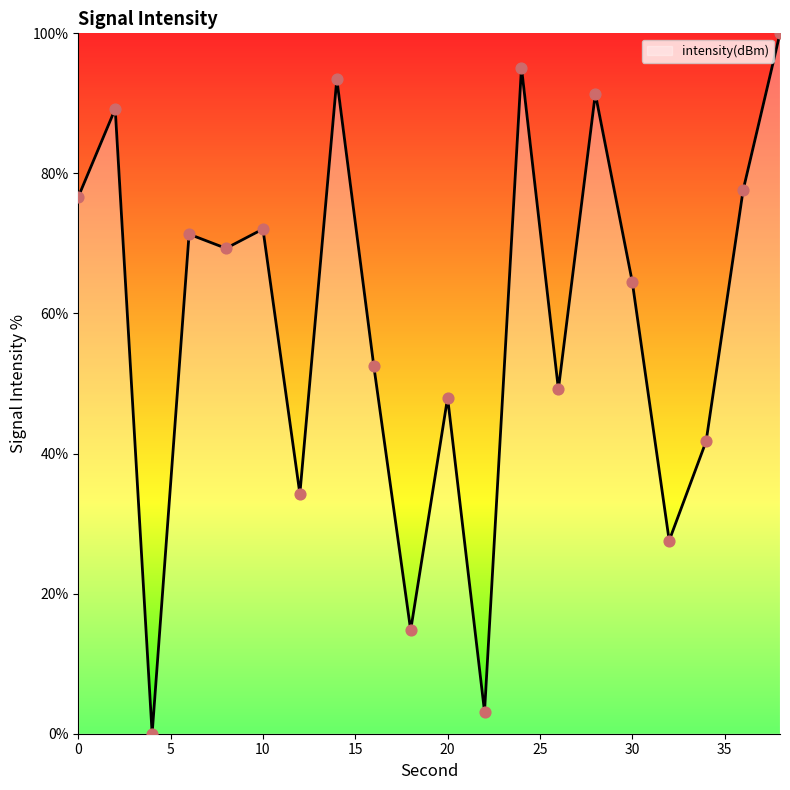

What is the greatest value displayed?

100.0